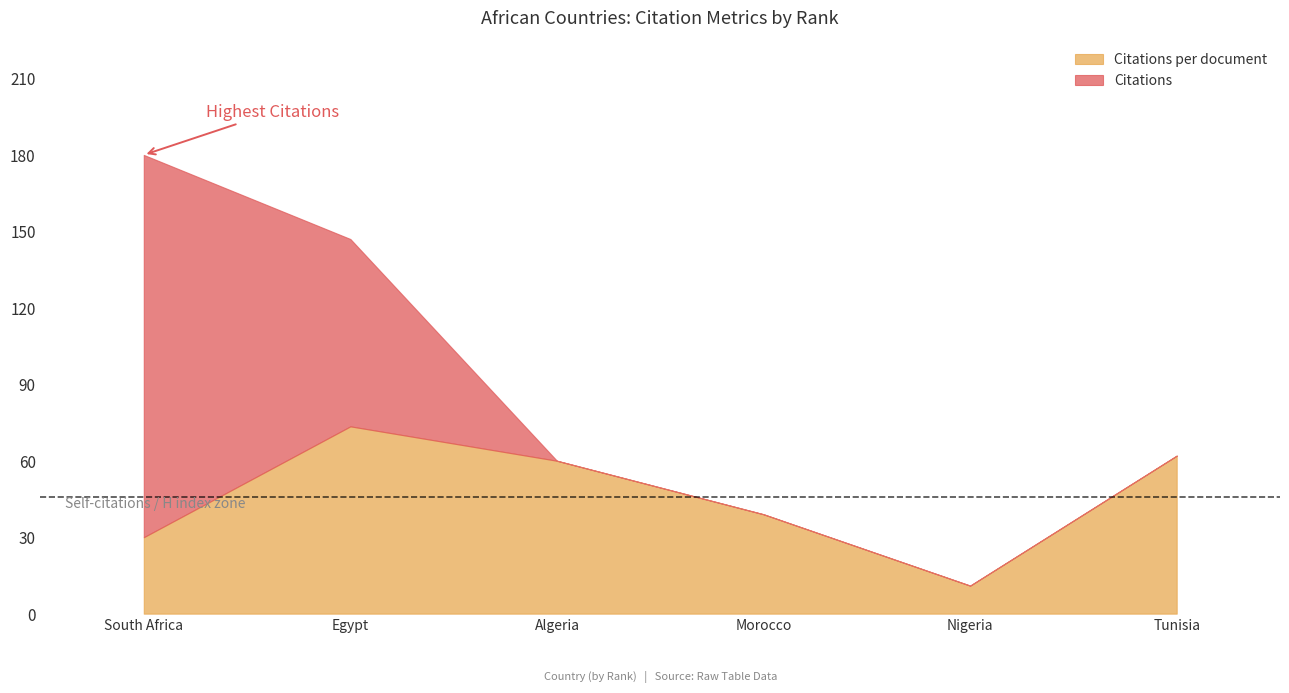

What is the label of the 2nd point from the right?

Nigeria